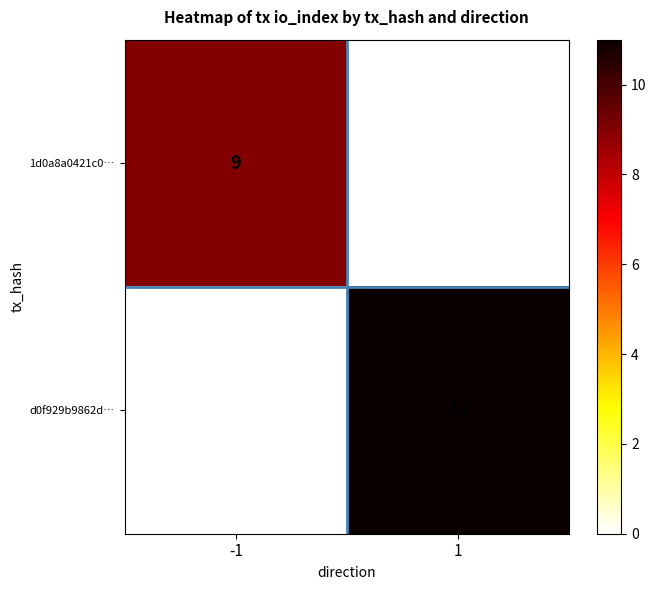

Rank the series by their maximum value, from highest to lowest.

d0f929b9862d…, 1d0a8a0421c0…